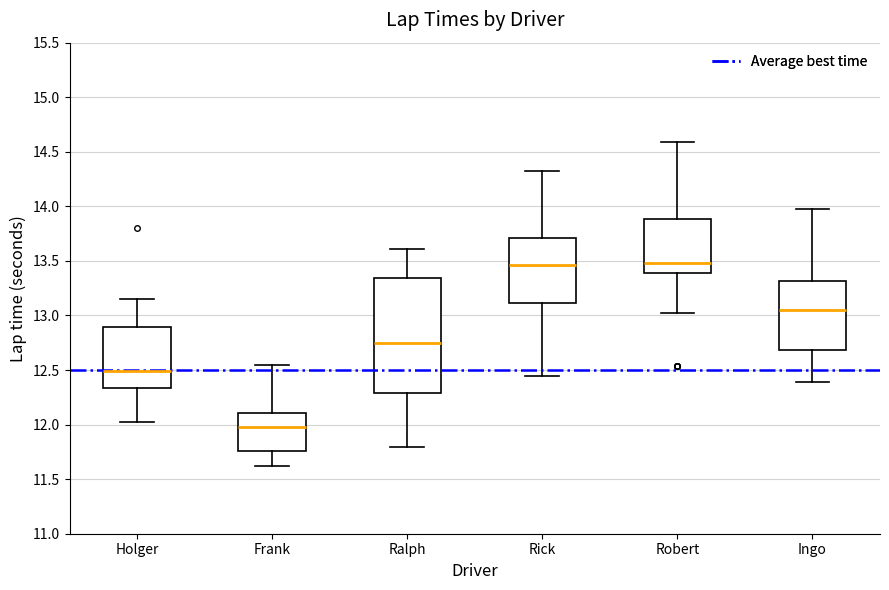

Where does the upper whisker of the box for Frank end on the y-axis? The values are not printed on the chart, so give them approximately, as read against the axis.

12.55